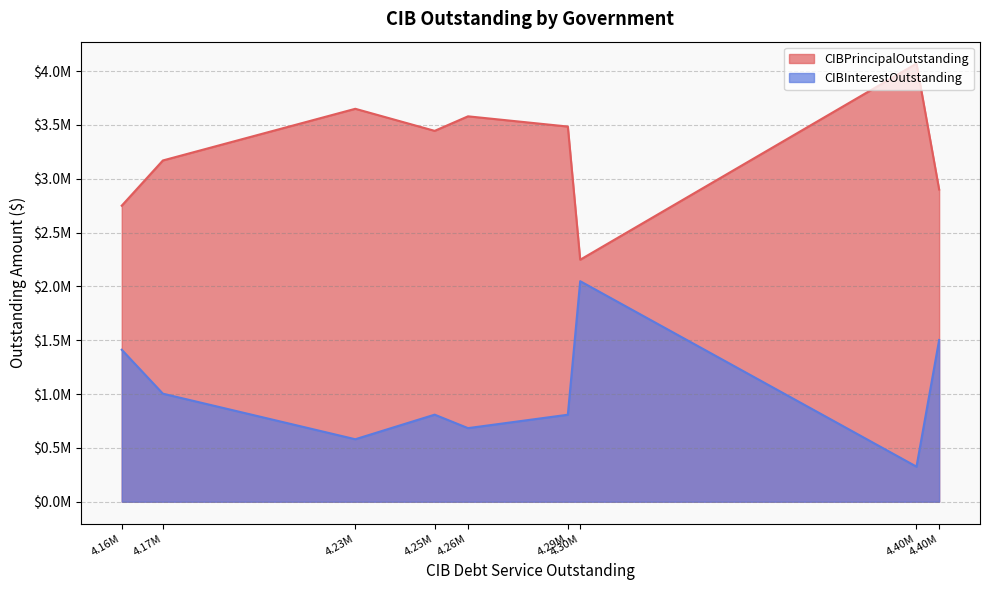

How many interior local peaks does the CIBPrincipalOutstanding series have?

3